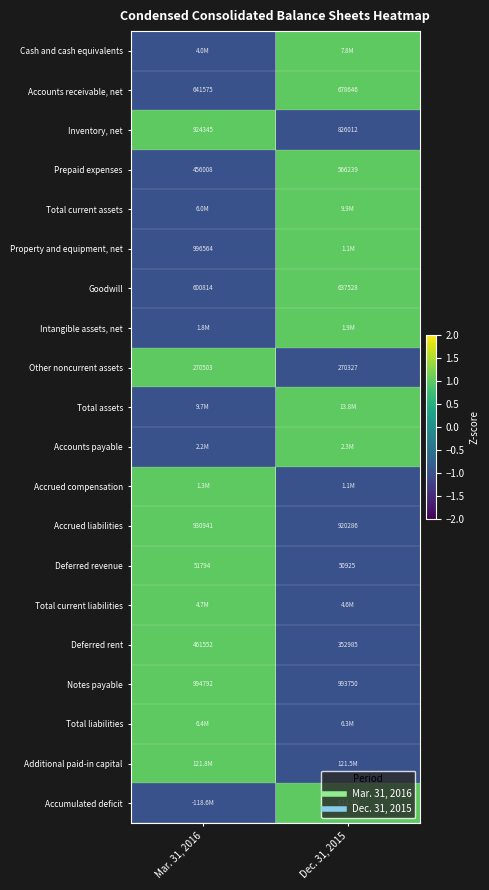

Rank the categories by Prepaid expenses value from lowest to highest.

Mar. 31, 2016, Dec. 31, 2015